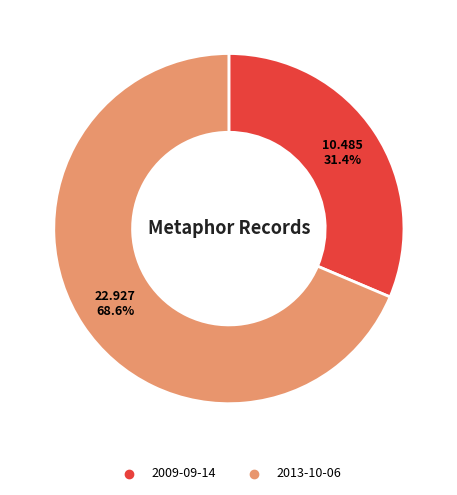

To the nearest percent, what percentage of the pie is 2009?

31%